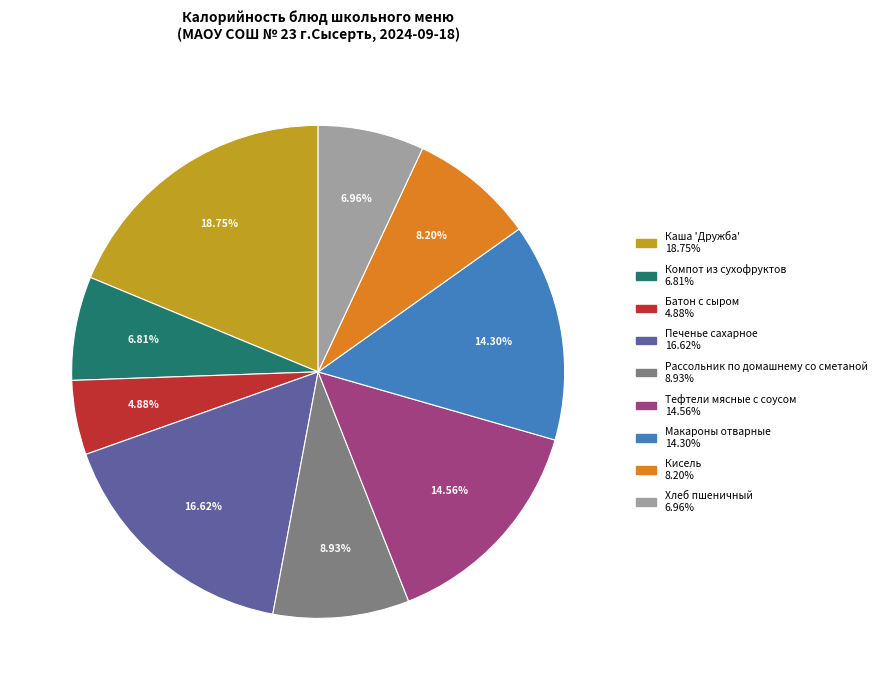

Count the number of slices in the pie.

9